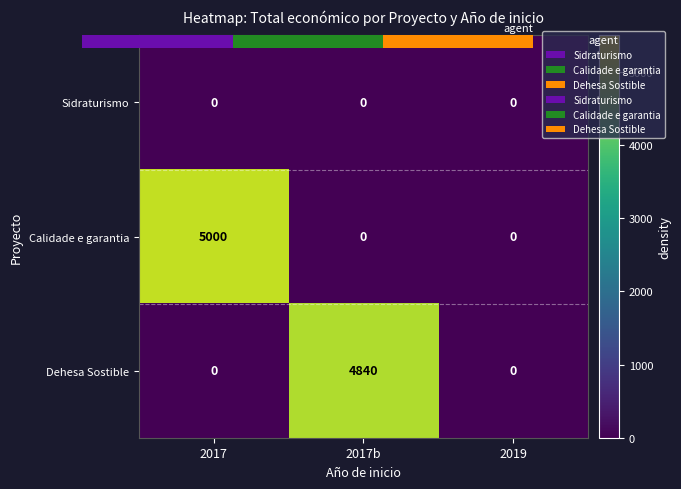

True or false: Calidade e garantia has a value of 0 at 2017b.

True